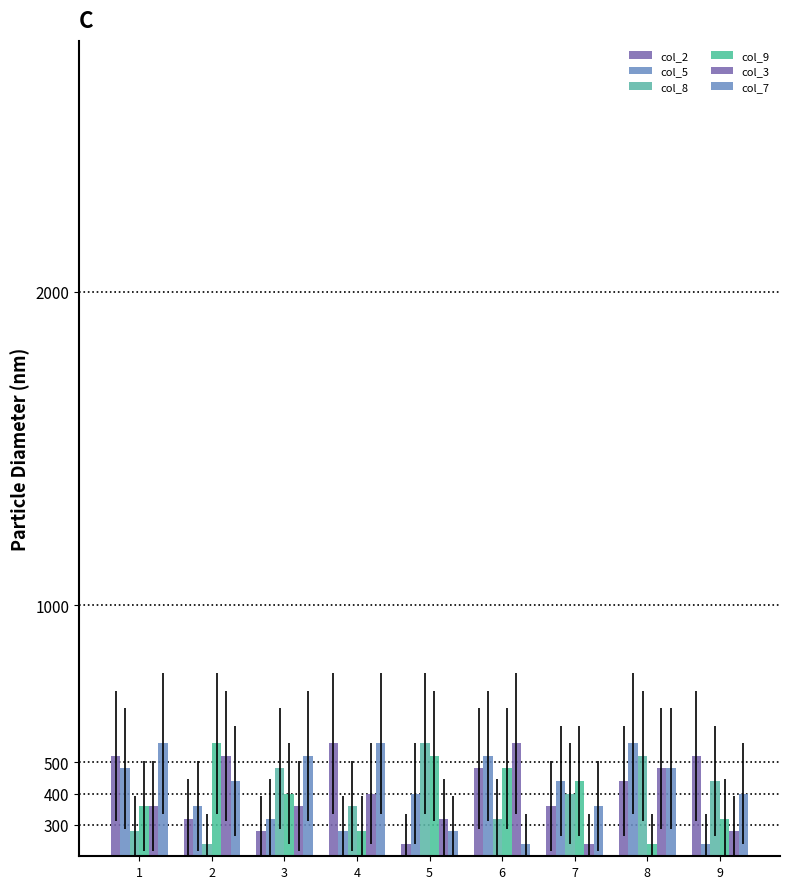

Which category has the highest value across all series?

4